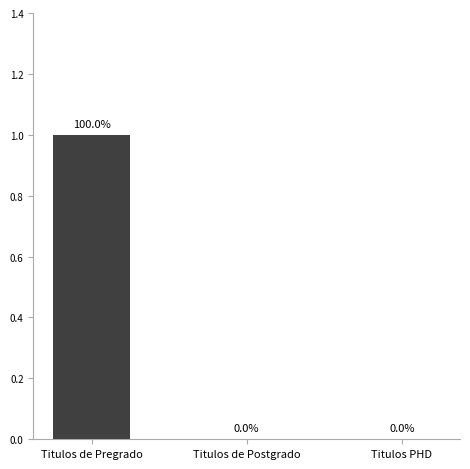

Which label corresponds to the largest value in the chart?

Titulos de Pregrado